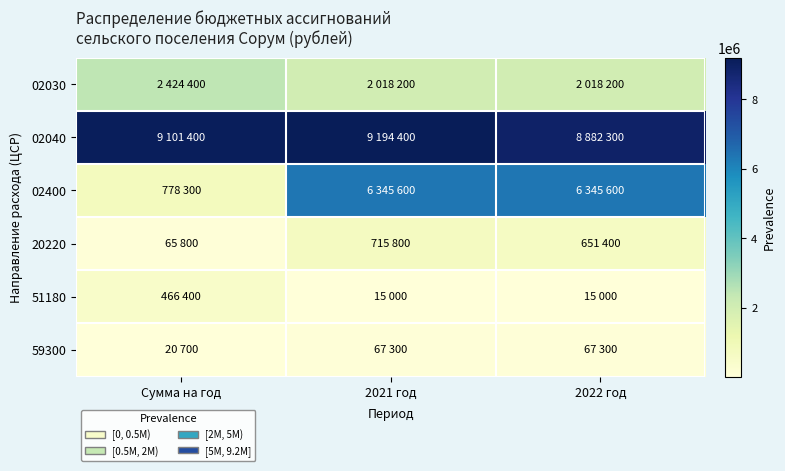

Reading left to right, transcribe all the data shown in this chart.

02030: Сумма на год=2424400	2021 год=2018200	2022 год=2018200
02040: Сумма на год=9101400	2021 год=9194400	2022 год=8882300
02400: Сумма на год=778300	2021 год=6345600	2022 год=6345600
20220: Сумма на год=65800	2021 год=715800	2022 год=651400
51180: Сумма на год=466400	2021 год=15000	2022 год=15000
59300: Сумма на год=20700	2021 год=67300	2022 год=67300